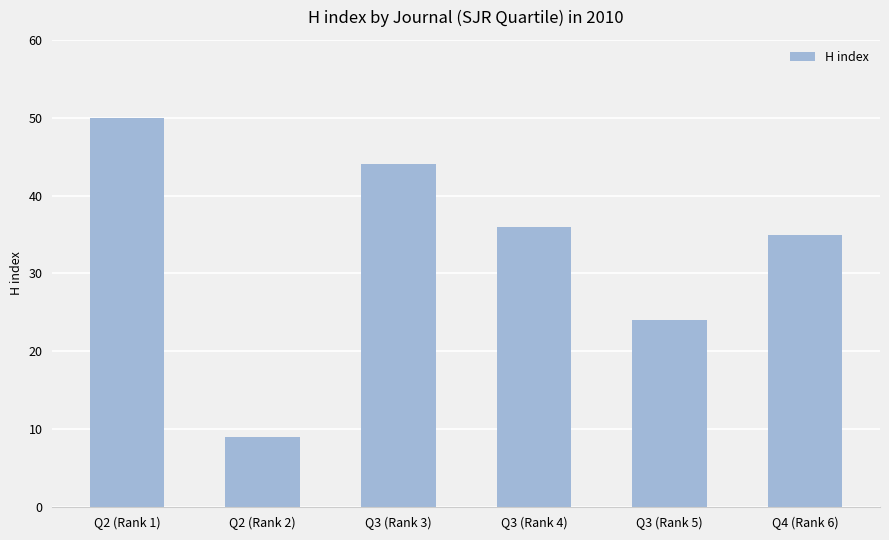

Rank the categories by value from lowest to highest.

Q2 (Rank 2), Q3 (Rank 5), Q4 (Rank 6), Q3 (Rank 4), Q3 (Rank 3), Q2 (Rank 1)